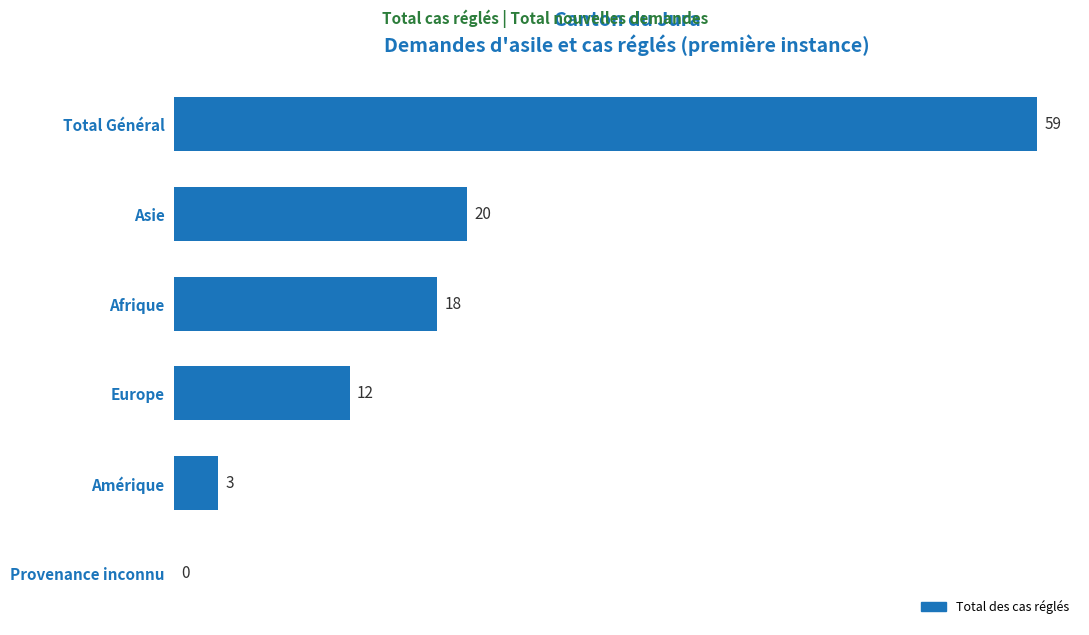

What is the average value?

19